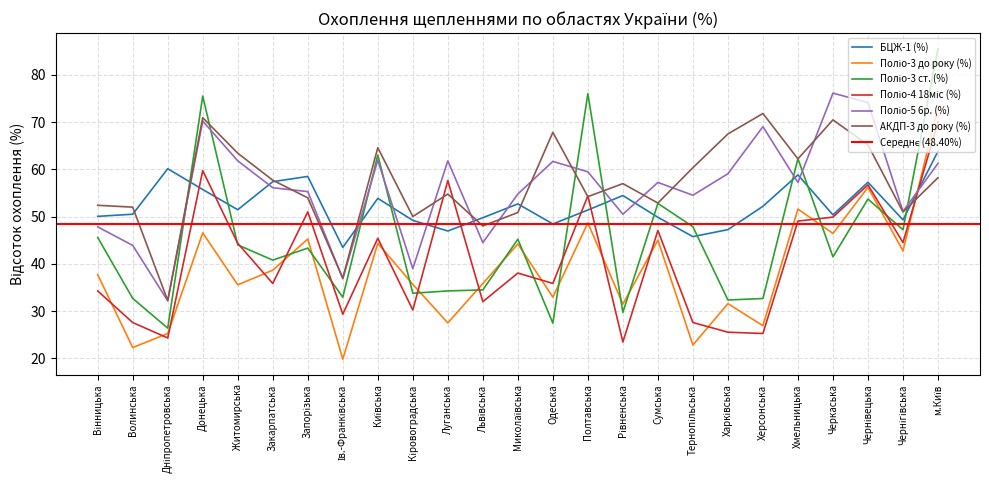

What is the difference between the highest and lowest values at Тернопільська?

37.5